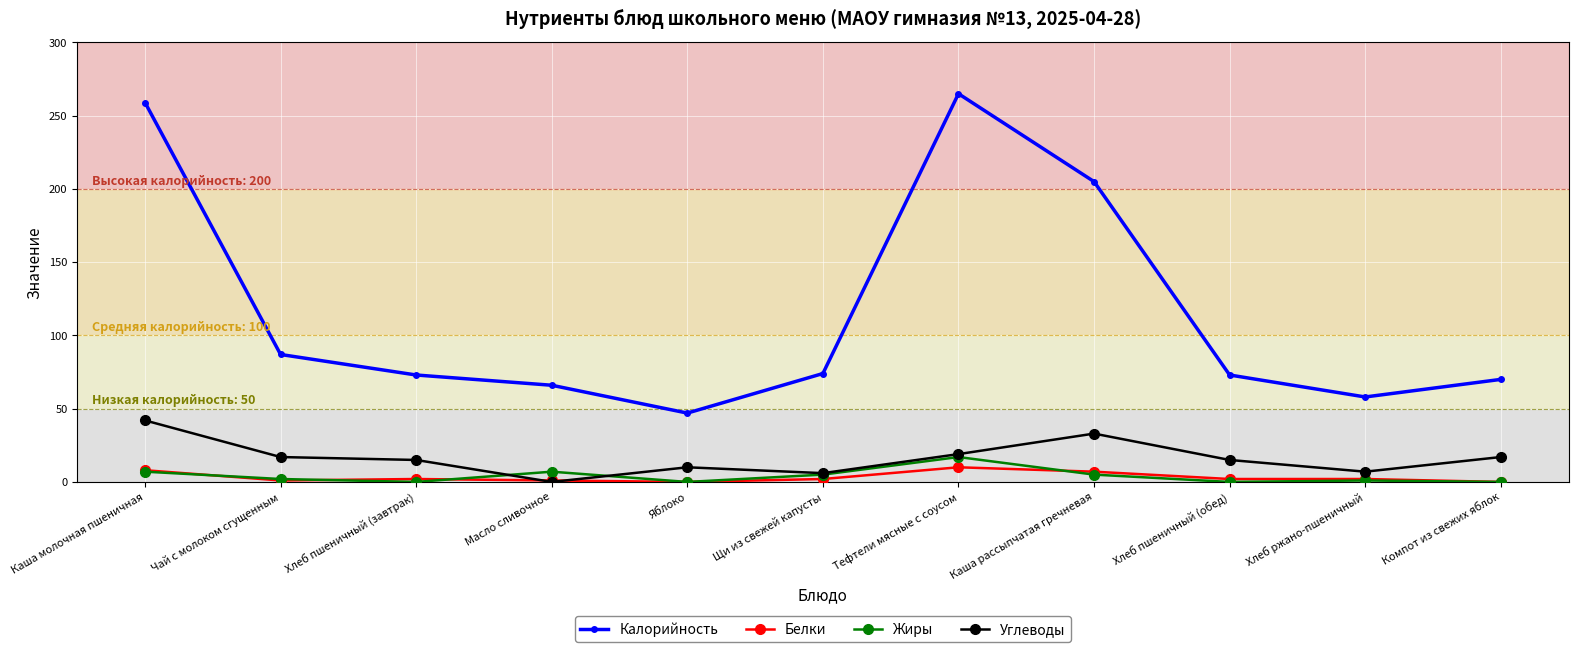

Where is the first local minimum for Калорийность?

Яблоко